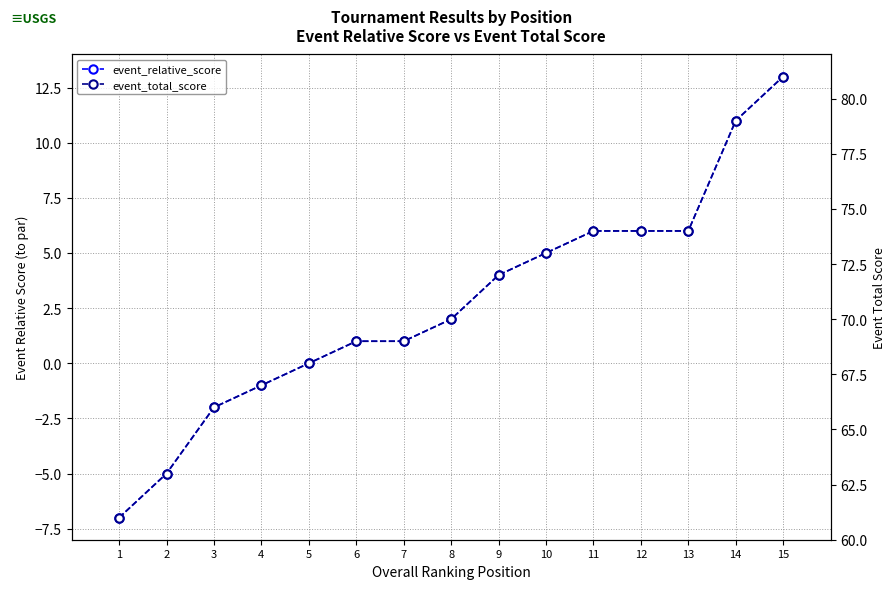

Reading left to right, transcribe all the data shown in this chart.

event_relative_score: 1=-7	2=-5	3=-2	4=-1	5=0	6=1	7=1	8=2	9=4	10=5	11=6	12=6	13=6	14=11	15=13
event_total_score: 1=61	2=63	3=66	4=67	5=68	6=69	7=69	8=70	9=72	10=73	11=74	12=74	13=74	14=79	15=81